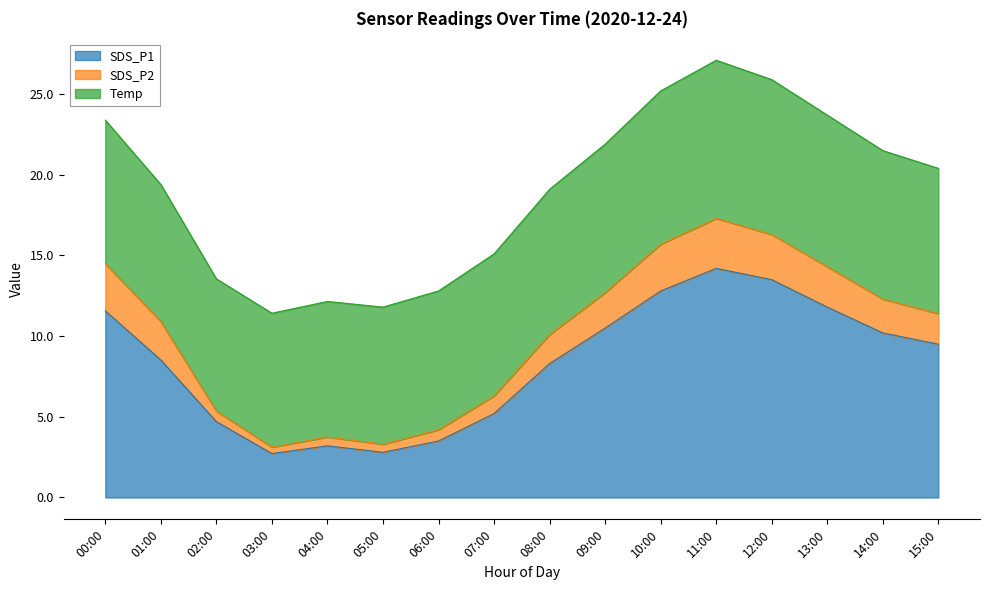

Is it true that SDS_P2 equals 5.4 at 02:00?

True